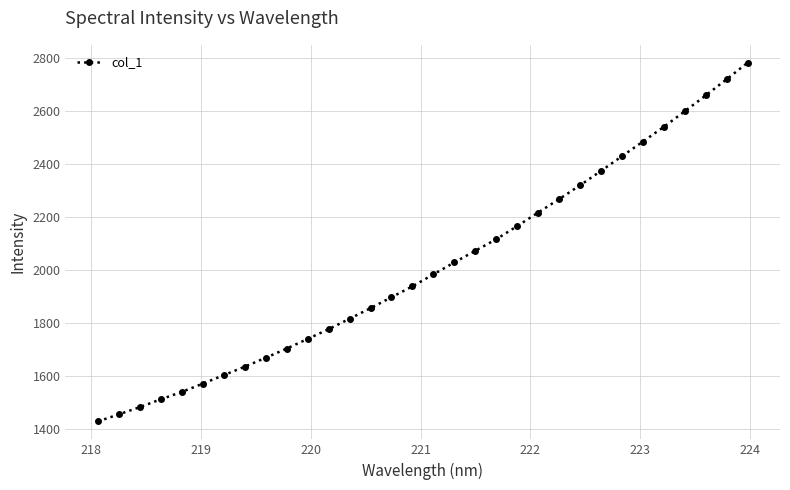

True or false: there are more than 2 points higher than both neighbors.

False